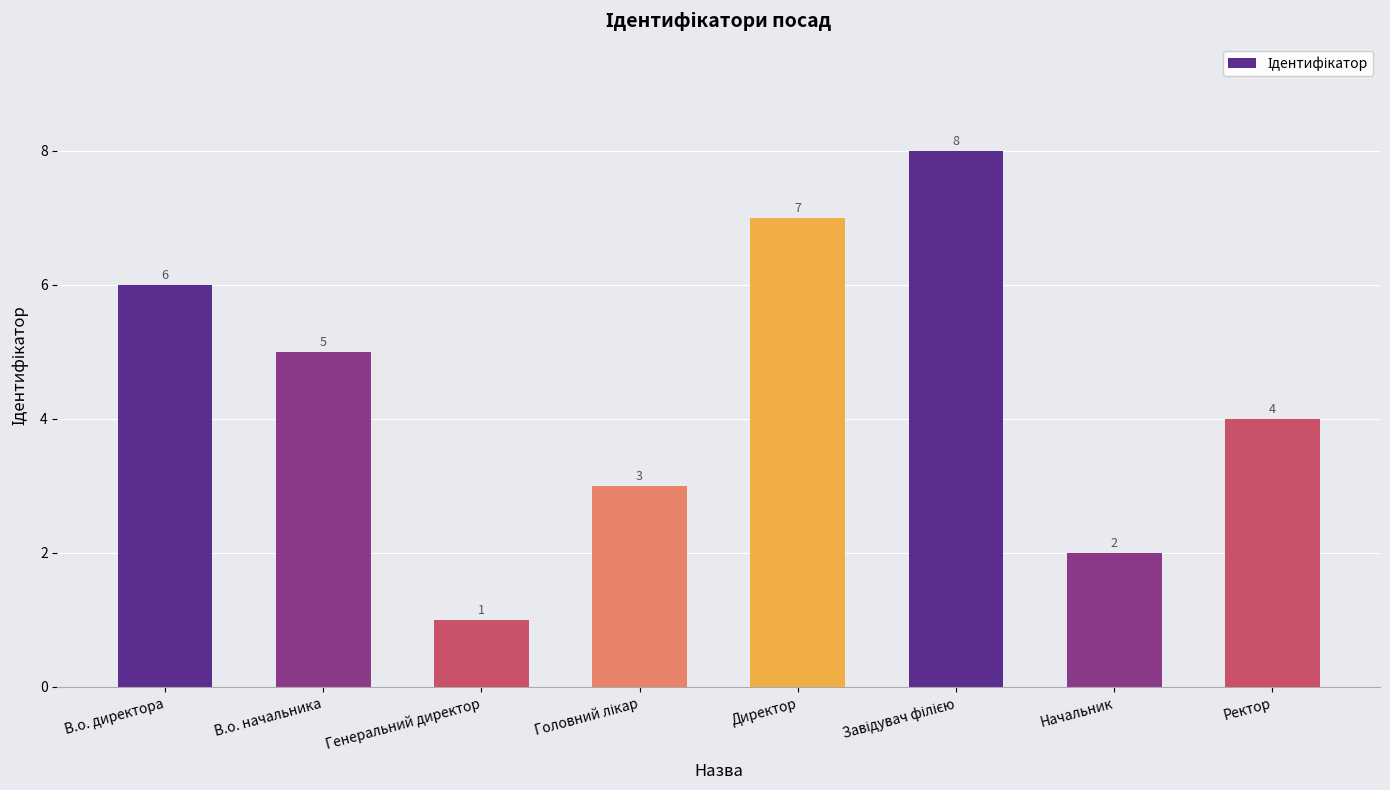

The chart shows a value of 6 at В.о. директора. True or false?

True